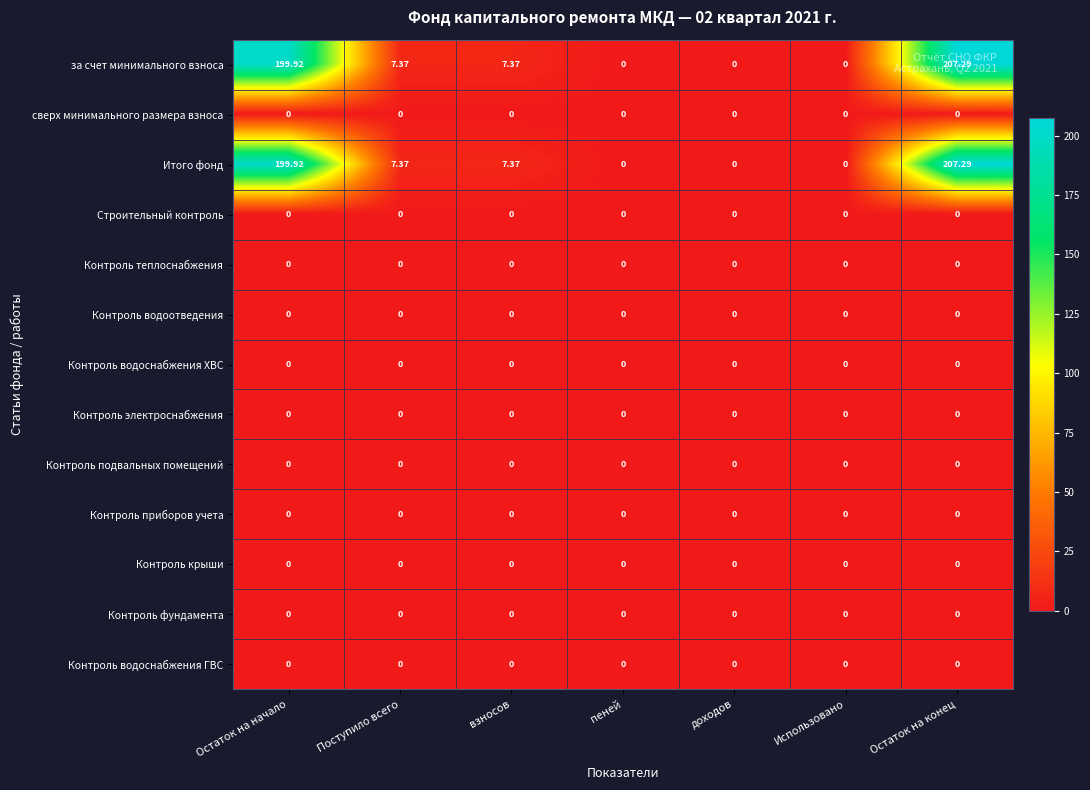

At which category is the sum across all series the highest?

Остаток на конец